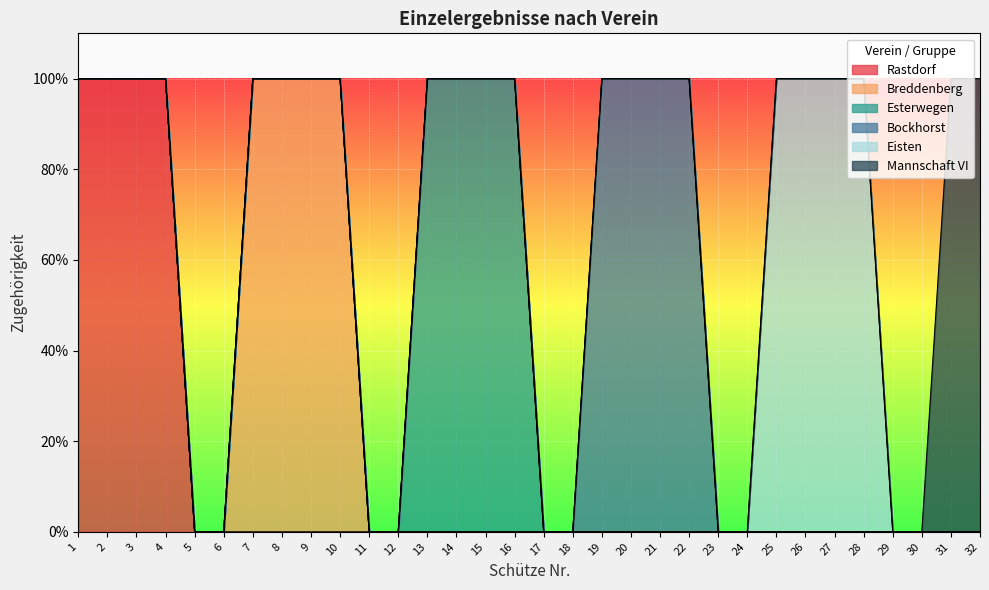

True or false: Bockhorst and Esterwegen intersect in this chart.

False